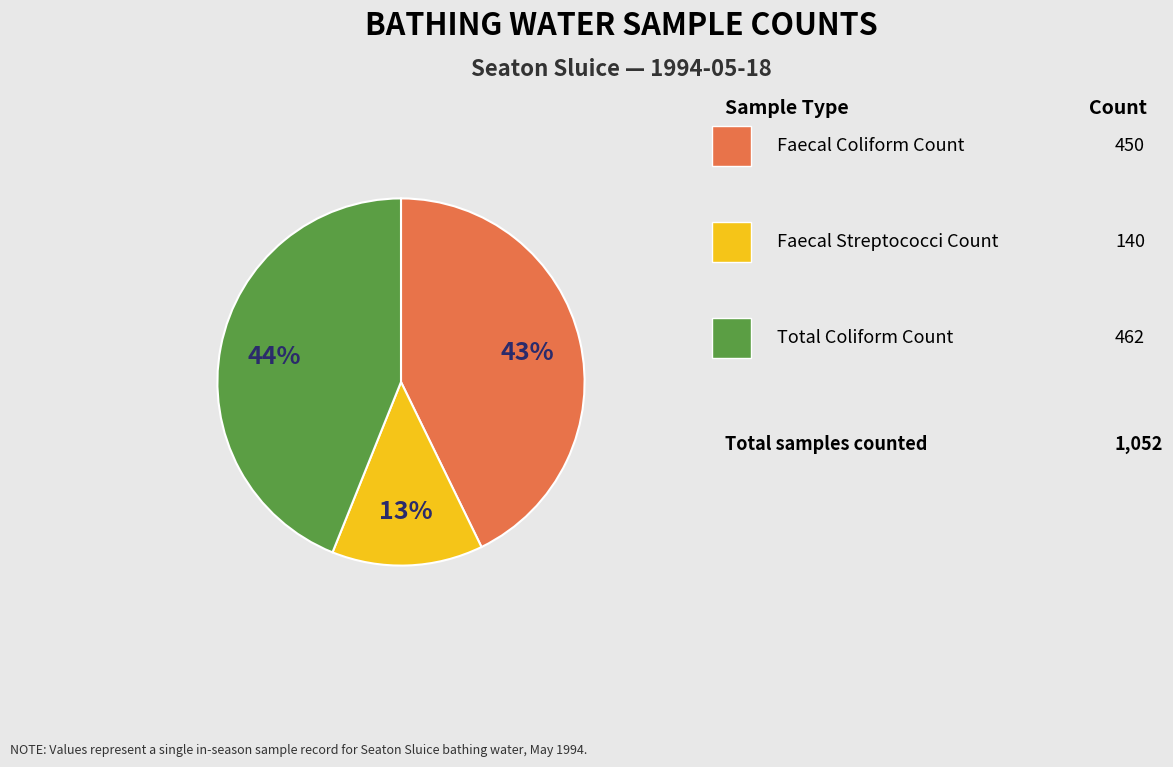

Is there a majority slice in this chart?

No